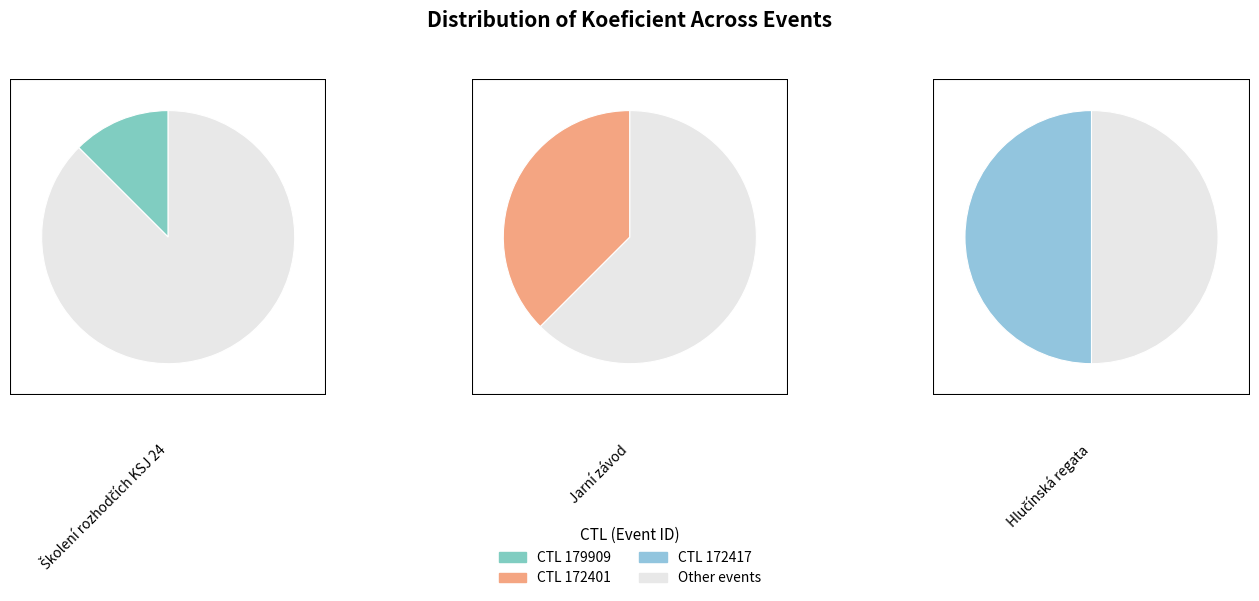

What percentage is NOT represented by 172417?

50.0%